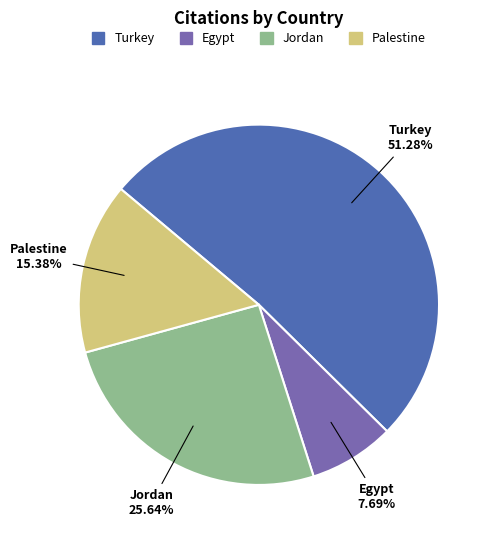

Is the sum of Egypt and Jordan greater than half?

No